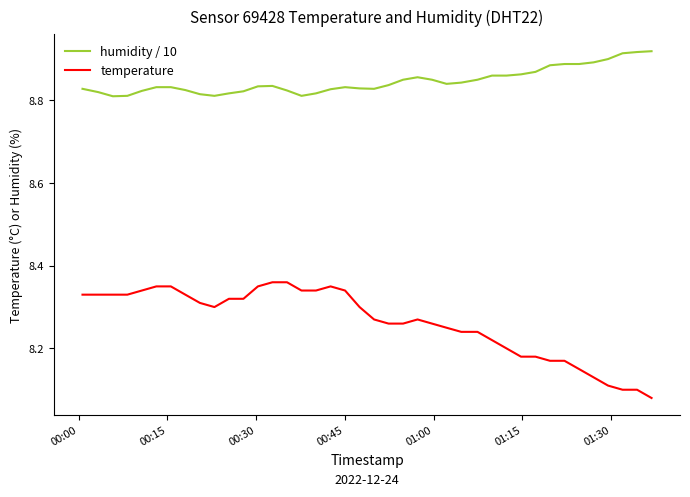

Which series has the largest total across all categories?

humidity / 10